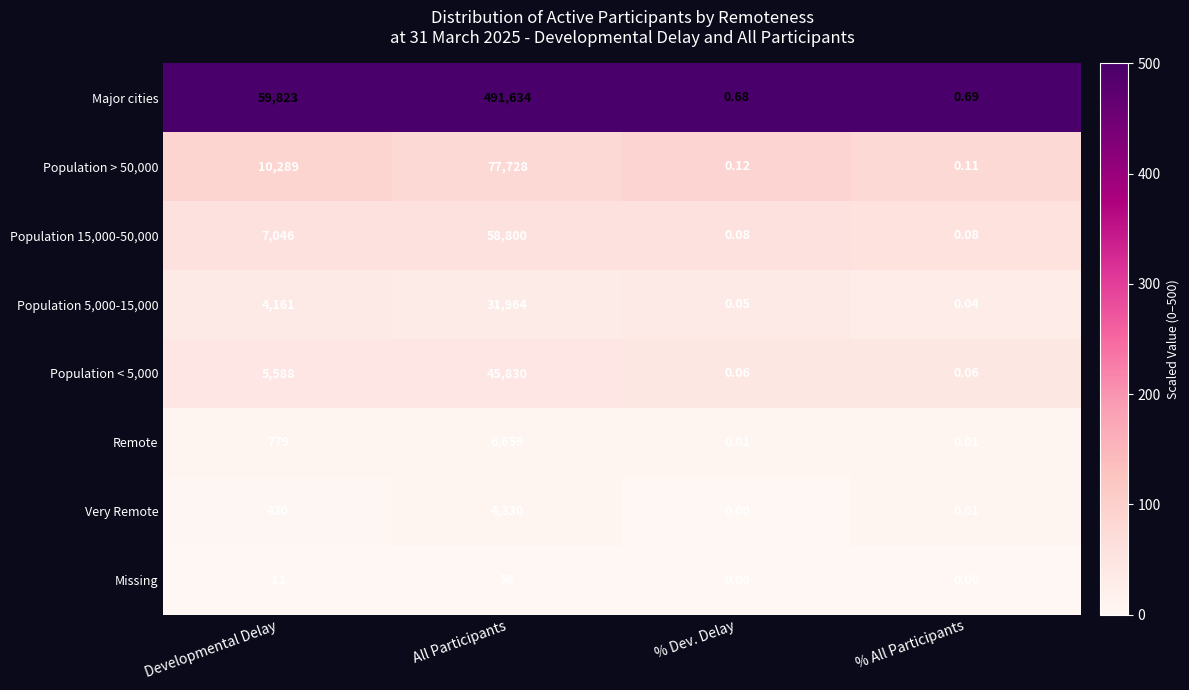

At which category is the sum across all series the highest?

All Participants